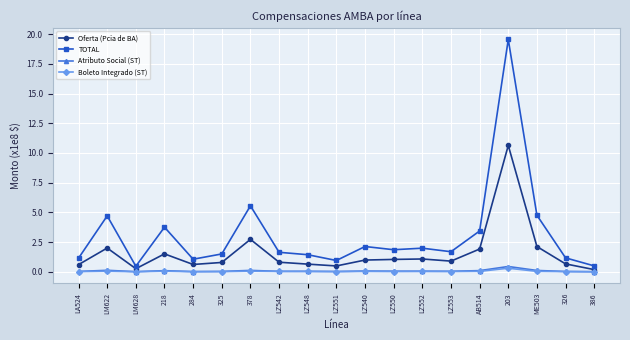

Which series has the largest range (max minus min)?

TOTAL